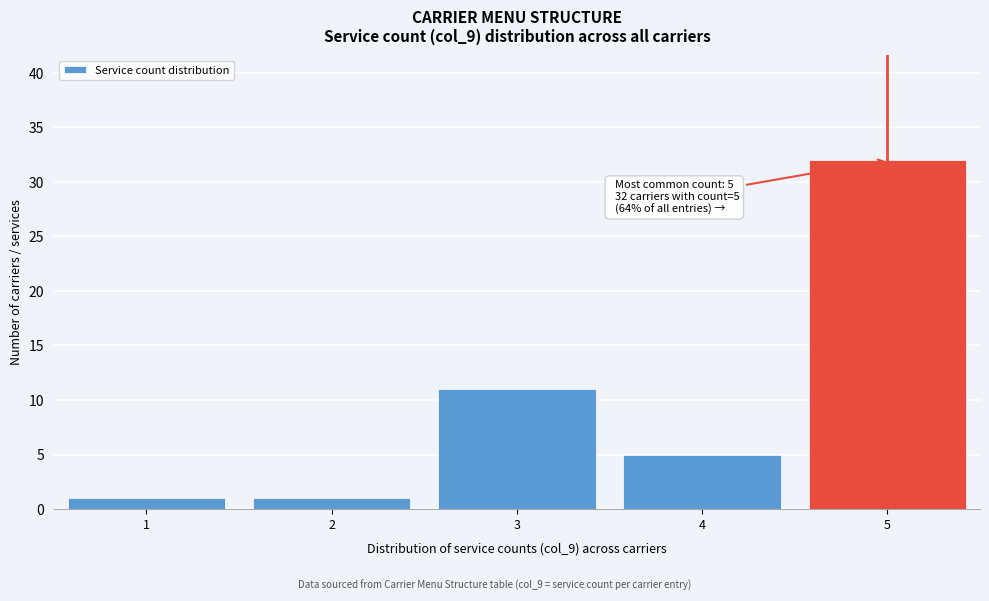

Reading right to left, transcribe all the data shown in this chart.

5=32	4=5	3=11	2=1	1=1